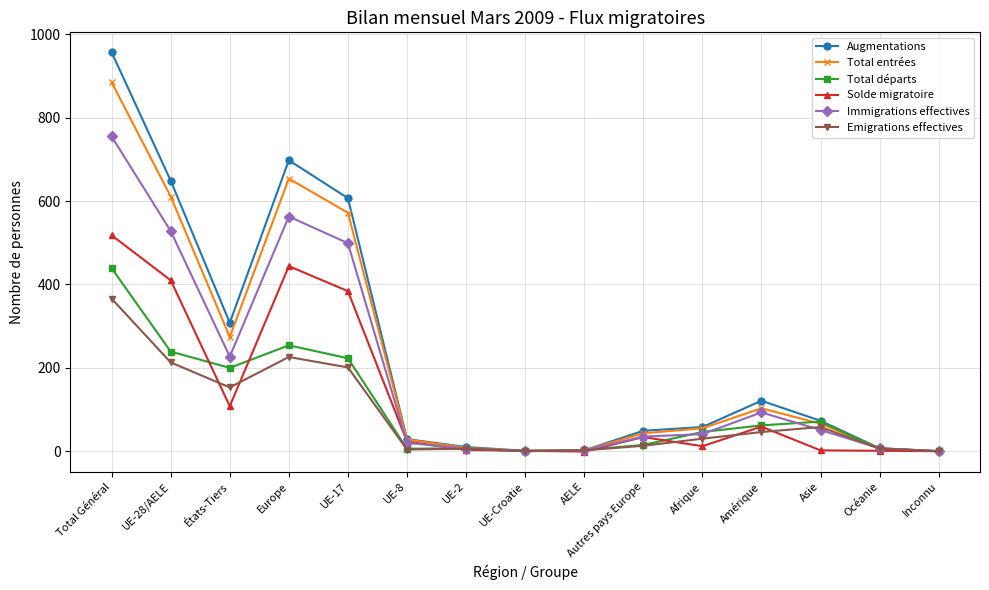

Where do Solde migratoire and Total départs first cross each other?

UE-28/AELE and États-Tiers